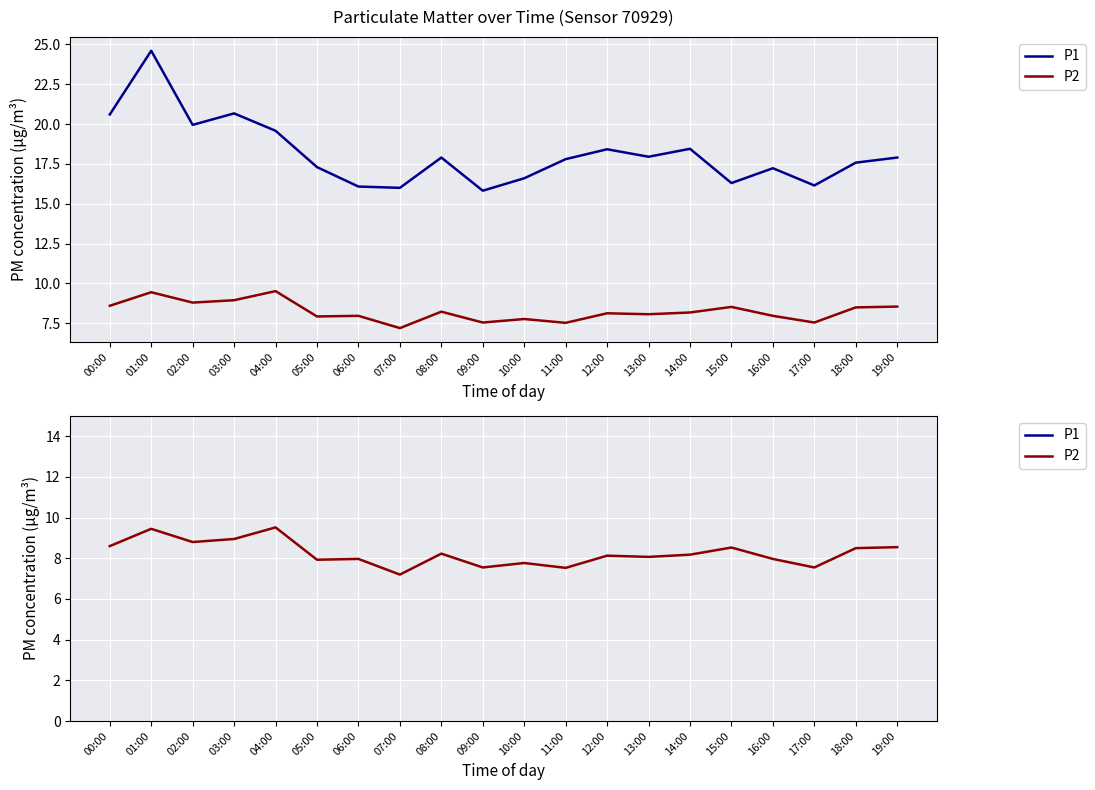

At how many categories does at least one series exceed 22?

1